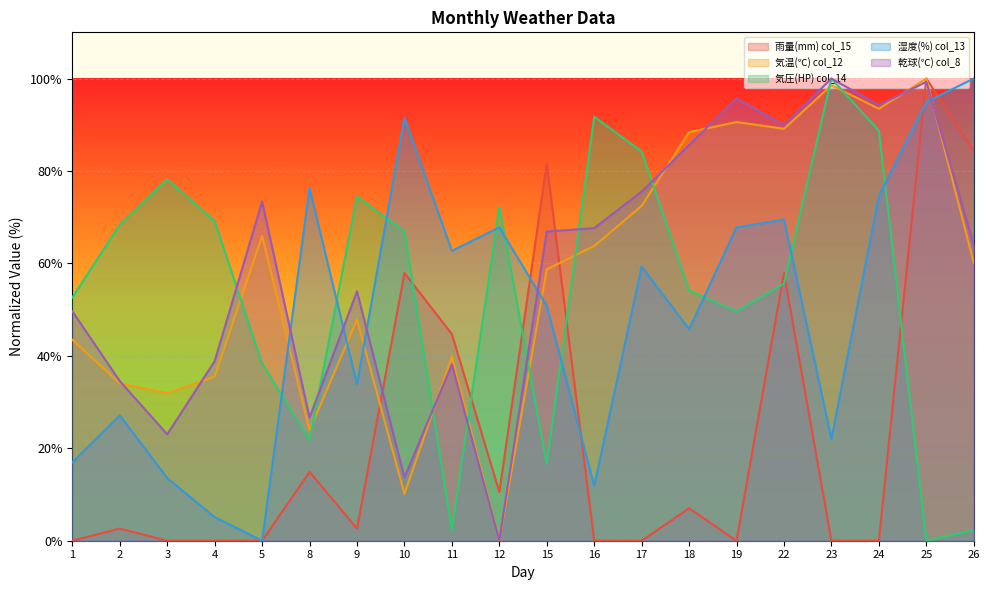

Does the chart display data point markers on the line(s)?

No